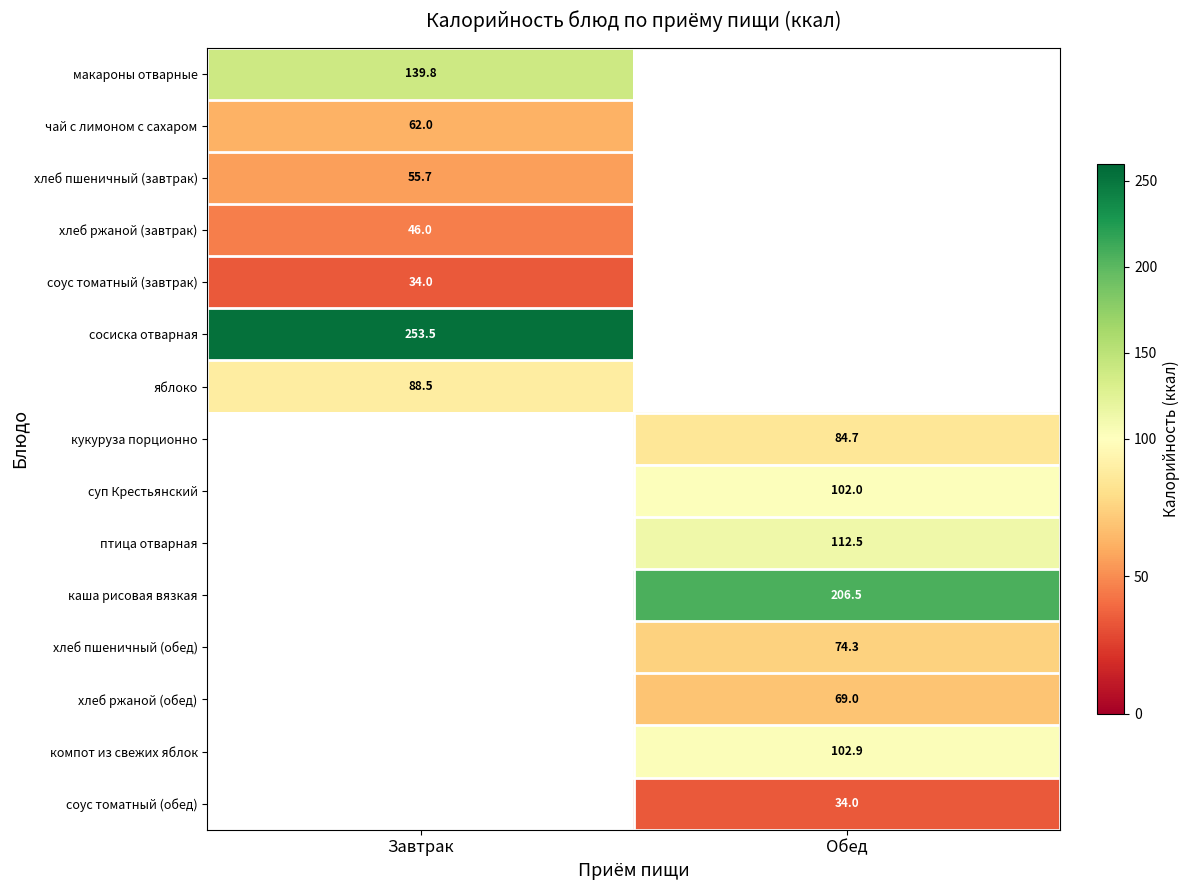

What is the maximum value shown in the chart?

253.5